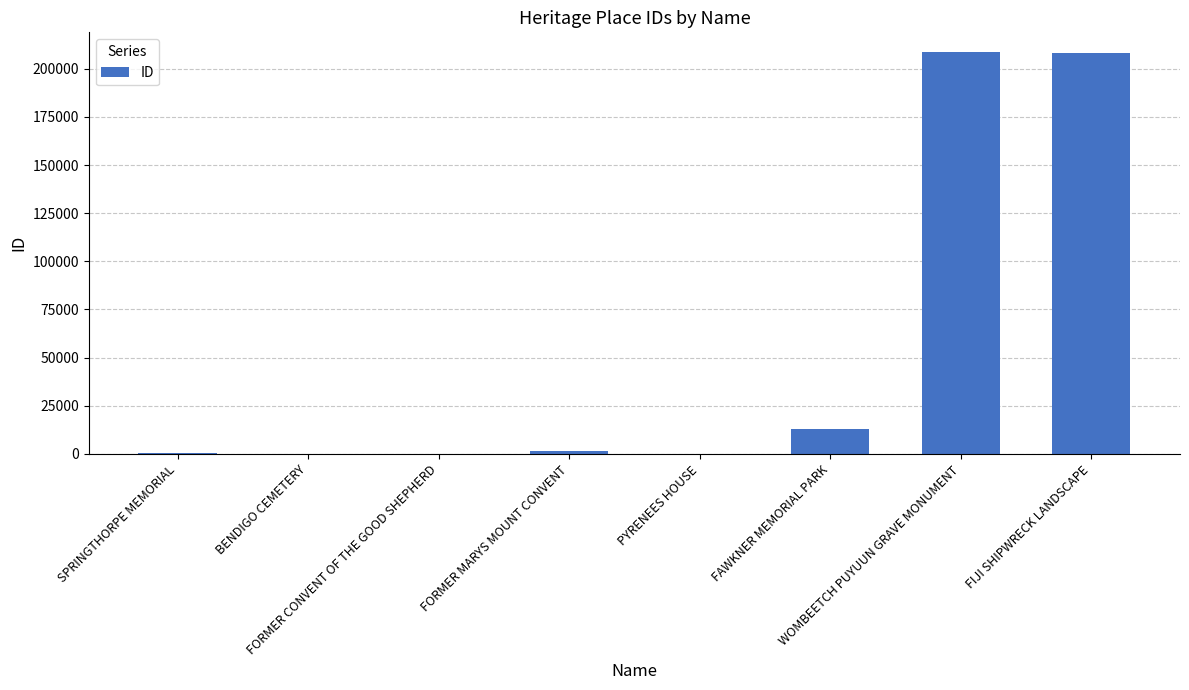

What is the approximate value at BENDIGO CEMETERY, to the nearest 10?

120